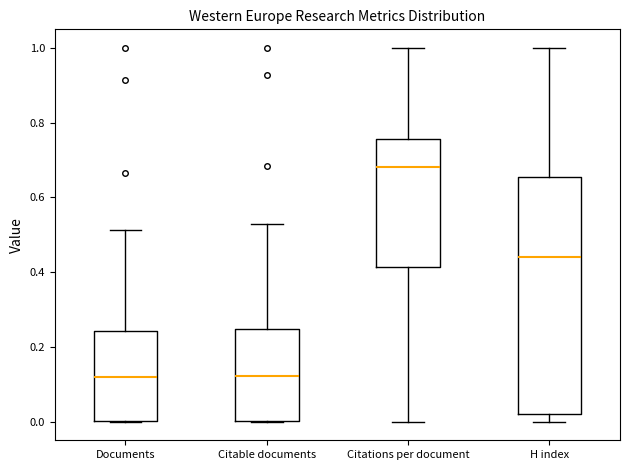

Reading left to right, read every box against the y-axis: the position of its median line, the range the box covers, and the ends of its whiskers. The values are not printed on the chart, so give them approximately, as read against the axis.

Documents: median 0.12, box 0.00 to 0.24, whiskers 0.00 to 0.52
Citable documents: median 0.12, box 0.00 to 0.24, whiskers 0.00 to 0.52
Citations per document: median 0.68, box 0.42 to 0.76, whiskers 0.00 to 1.00
H index: median 0.44, box 0.02 to 0.66, whiskers 0.00 to 1.00